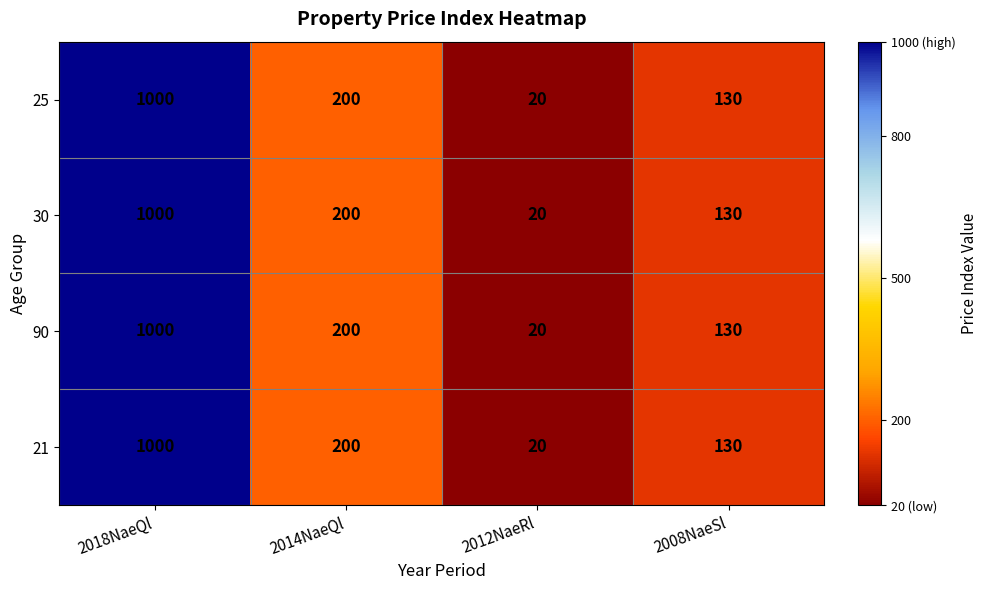

At which category is the sum across all series the highest?

2018NaeQl